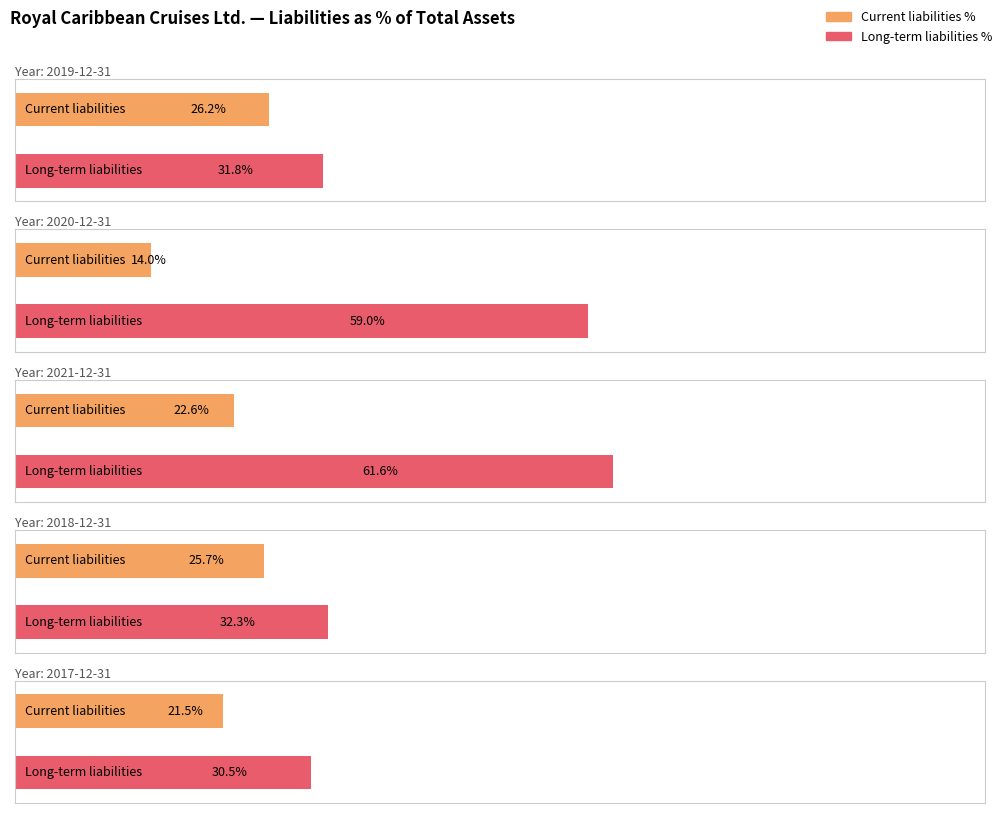

How many categories are shown in the chart?

5